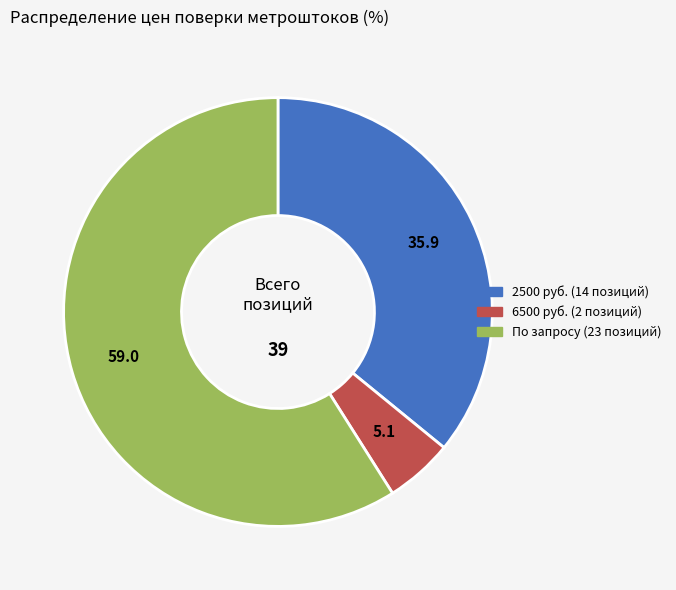

Is there a majority slice in this chart?

Yes